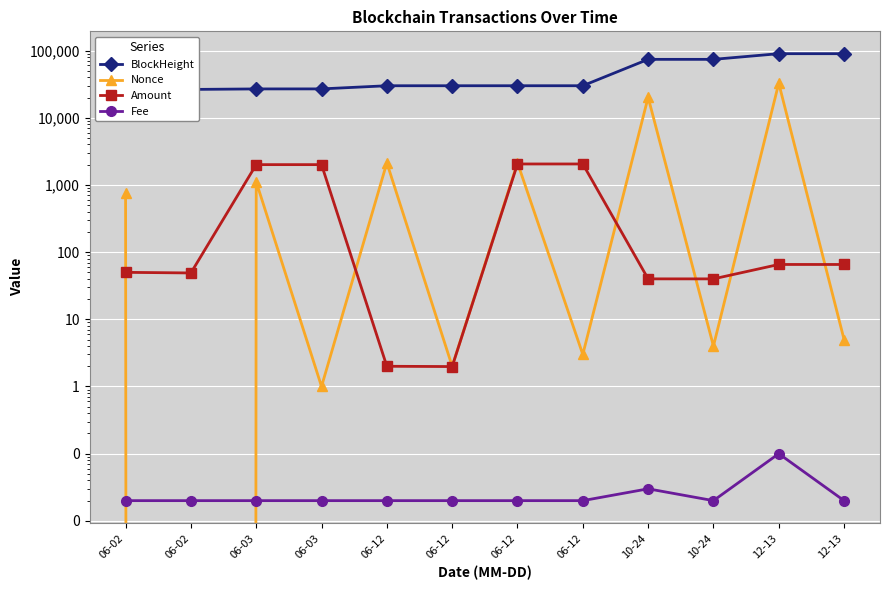

Reading right to left, extract all data points from this chart.

BlockHeight: 12-13=89901.0	12-13=89897.0	10-24=74022.0	10-24=74019.0	06-12=29969.0	06-12=29965.0	06-12=29960.0	06-12=29957.0	06-03=26892.0	06-03=26867.0	06-02=26404.0	06-02=26391.0
Nonce: 12-13=5.0	12-13=32609.0	10-24=4.0	10-24=20154.0	06-12=3.0	06-12=2140.0	06-12=2.0	06-12=2136.0	06-03=1.0	06-03=1114.0	06-02=0.0	06-02=746.0
Amount: 12-13=65.5	12-13=65.5	10-24=40.0	10-24=40.0	06-12=2051.9	06-12=2051.9	06-12=2.0	06-12=2.0	06-03=2005.8	06-03=2005.8	06-02=49.0	06-02=50.0
Fee: 12-13=0.0	12-13=0.1	10-24=0.0	10-24=0.0	06-12=0.0	06-12=0.0	06-12=0.0	06-12=0.0	06-03=0.0	06-03=0.0	06-02=0.0	06-02=0.0